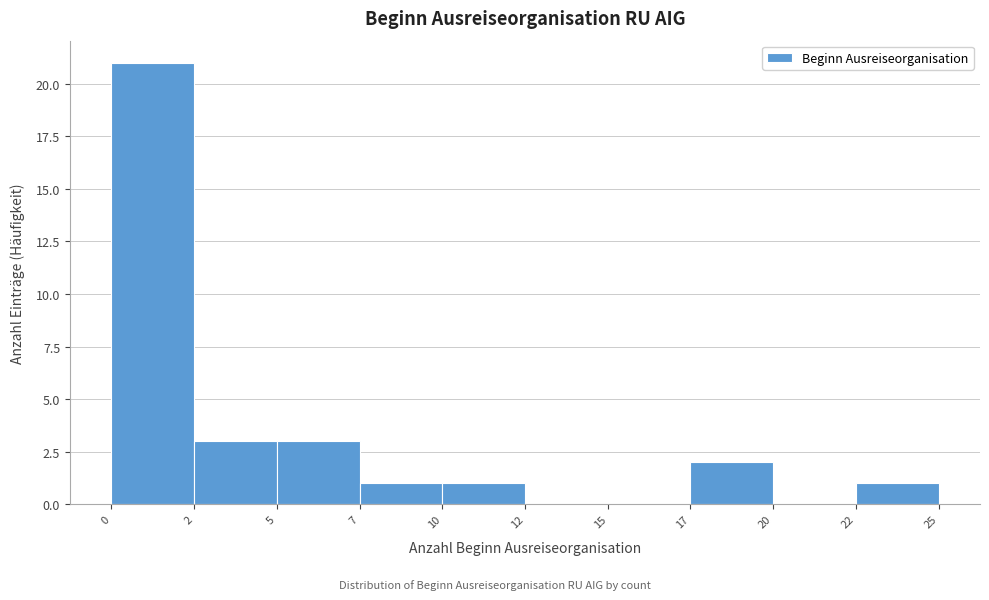

Reading left to right, transcribe all the data shown in this chart.

0=21	2=3	5=3	7=1	10=1	12=0	15=0	17=2	20=0	22=1